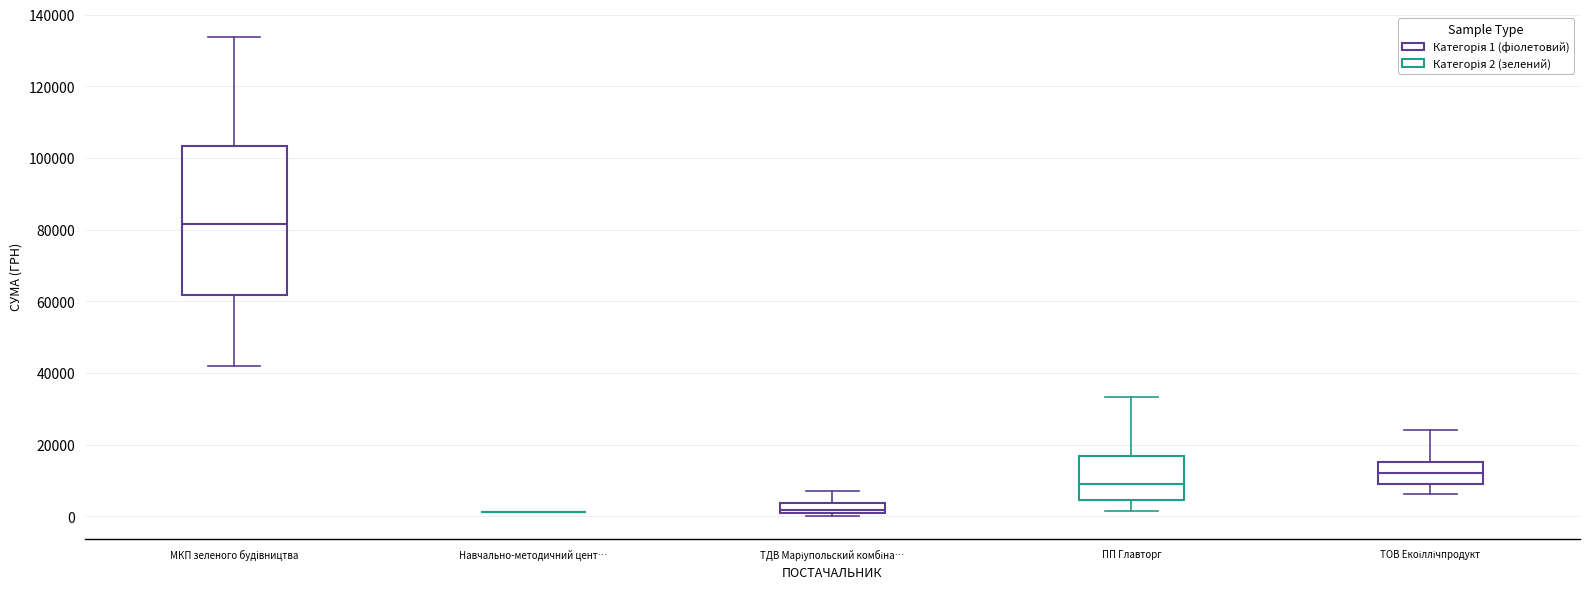

Comparing the boxes themselves (not the whiskers), which one is the tallest?

МКП зеленого будiвництва